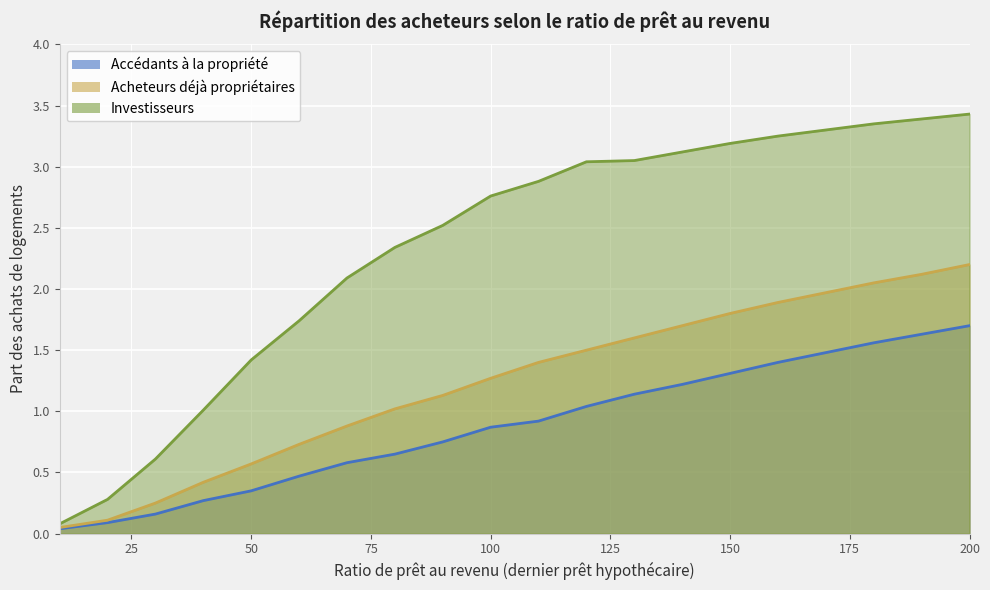

What is the value of the Accédants à la propriété point at the 13th from the left?

1.1